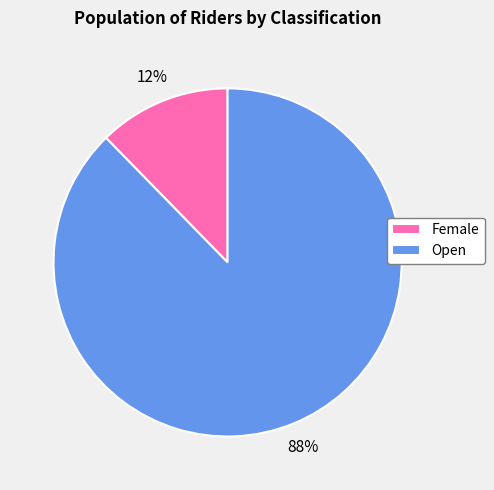

Is the sum of Open and Female greater than half?

Yes